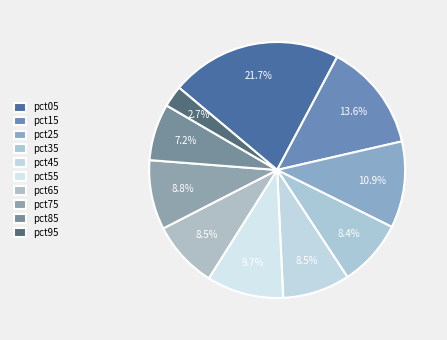

How many segments does this pie chart have?

10